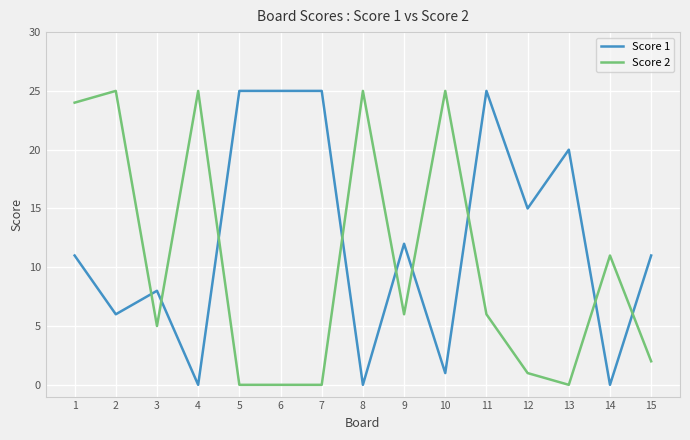

List the series in order of their overall mean, highest first.

Score 1, Score 2